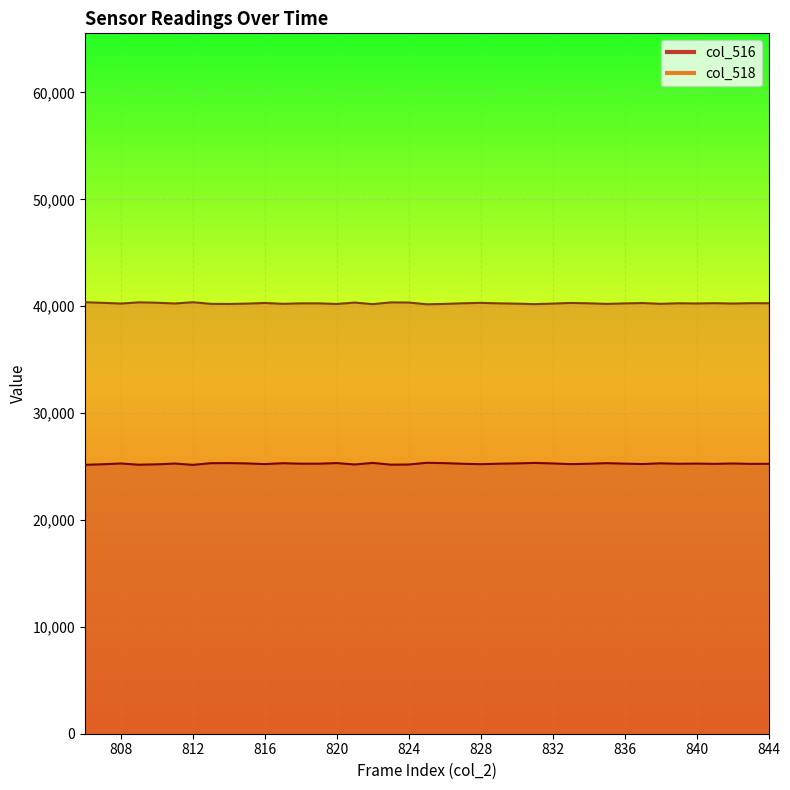

At which category does col_516 reach its first local peak?

808